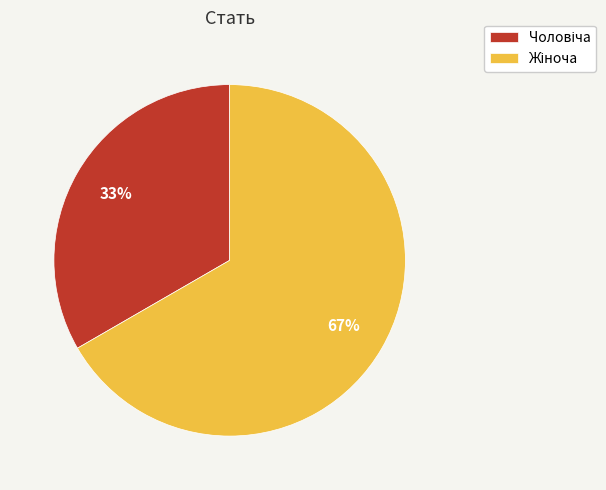

Is there any slice that represents more than half of the pie?

Yes